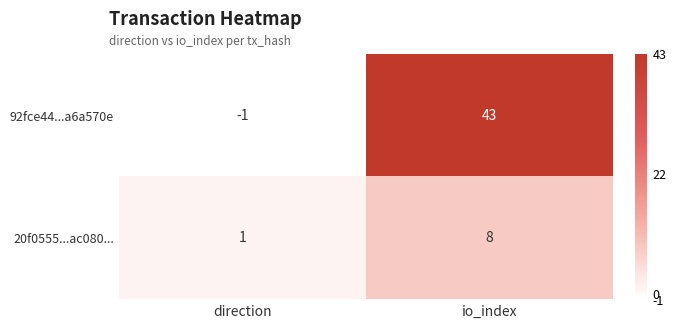

Is it true that 20f0555...ac080... equals 1 at direction?

True